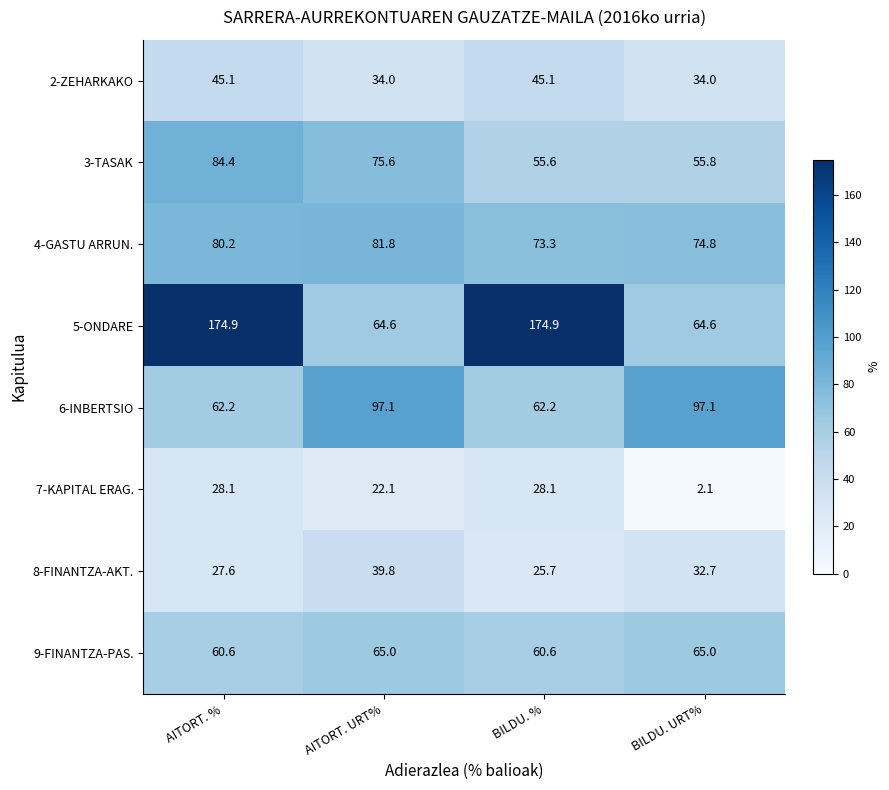

What is the sum of the 9-FINANTZA-PAS. values at AITORT. URT% and AITORT. %?

125.6